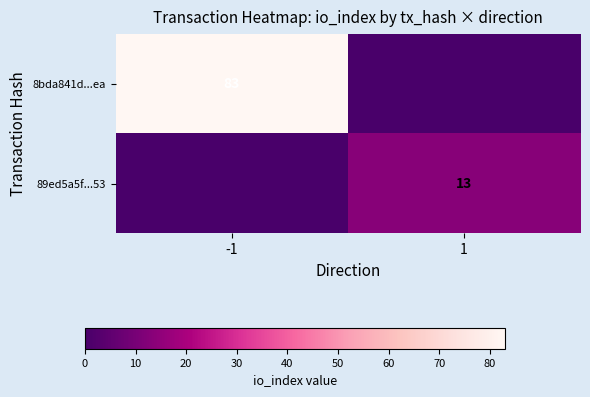

The value of 8bda841d...ea at -1 is 83. True or false?

True